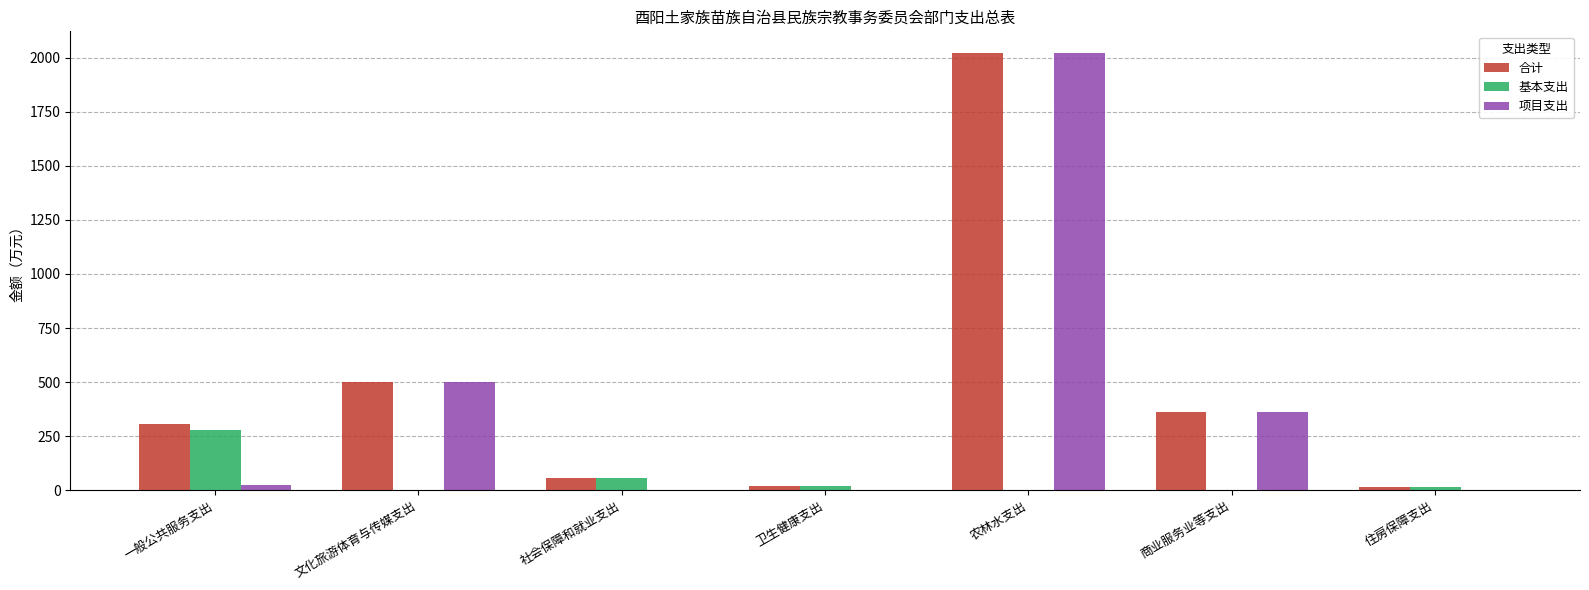

Is the value of 项目支出 at 文化旅游体育与传媒支出 greater than the value of 基本支出 at 商业服务业等支出?

Yes